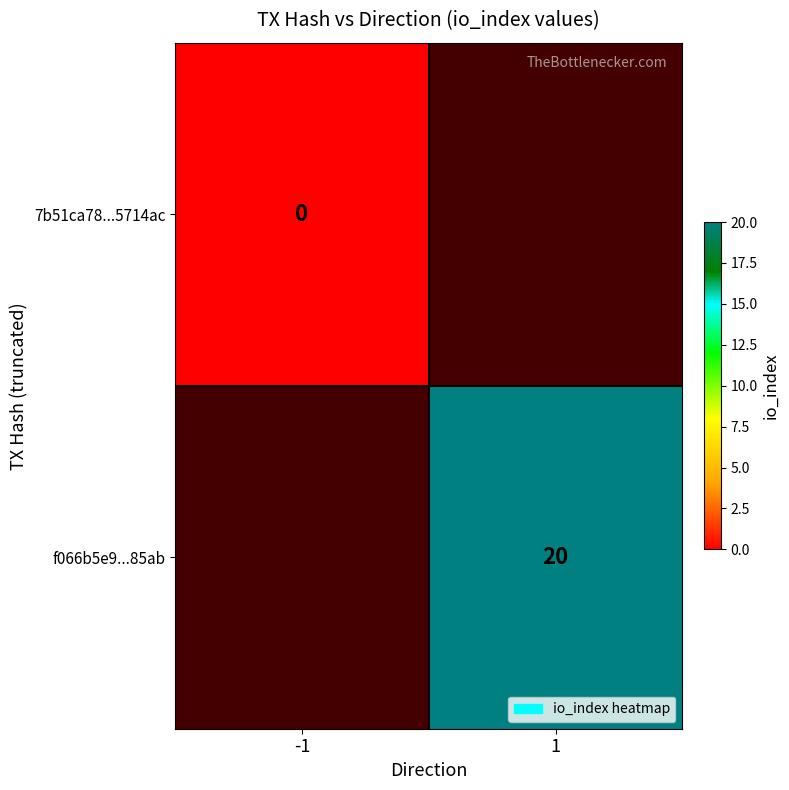

The value of f066b5e9...85ab at 1 is 11.9. True or false?

False